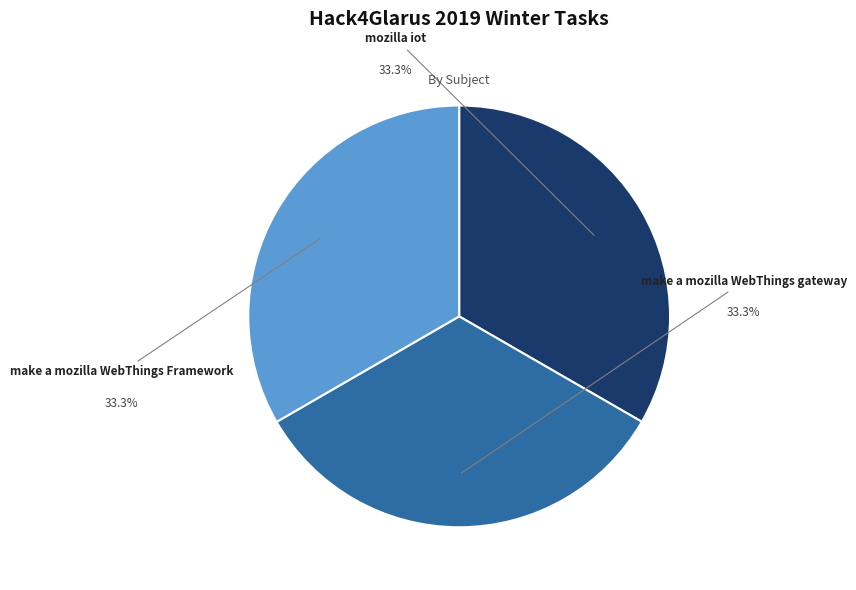

Rank the categories by value from lowest to highest.

mozilla iot, make a mozilla WebThings gateway, make a mozilla WebThings Framework